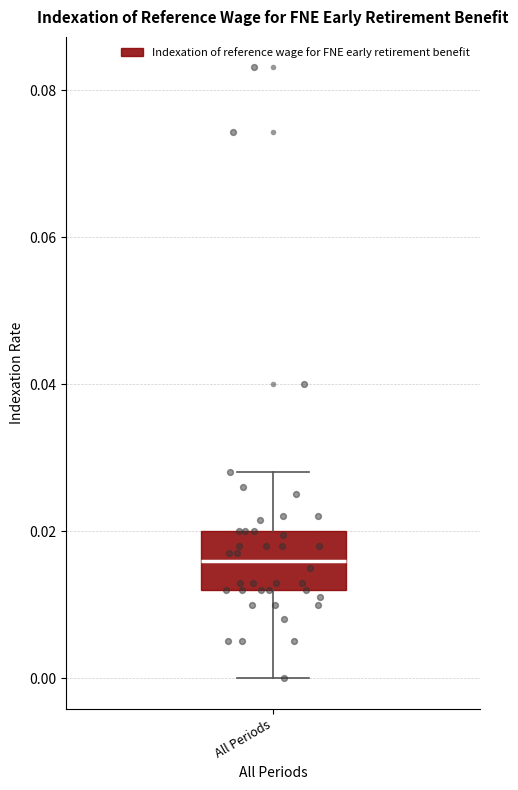

Transcribe this box plot: give where the median line is, the range the box spans, and where the two whiskers end, as read against the y-axis. The values are not printed on the chart, so give them approximately, as read against the axis.

median 0.016, box 0.012 to 0.020, whiskers 0.000 to 0.028